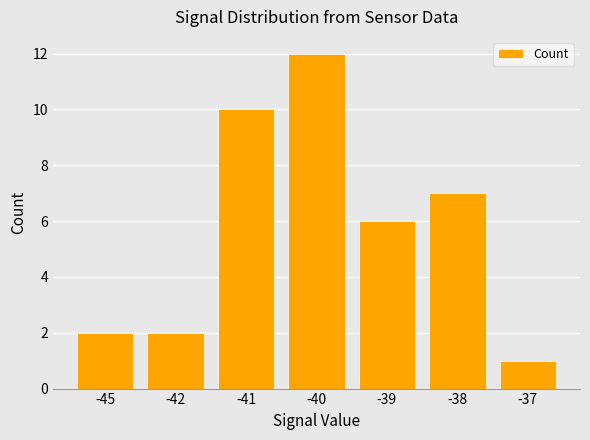

True or false: the data shows 12 at -40.

True